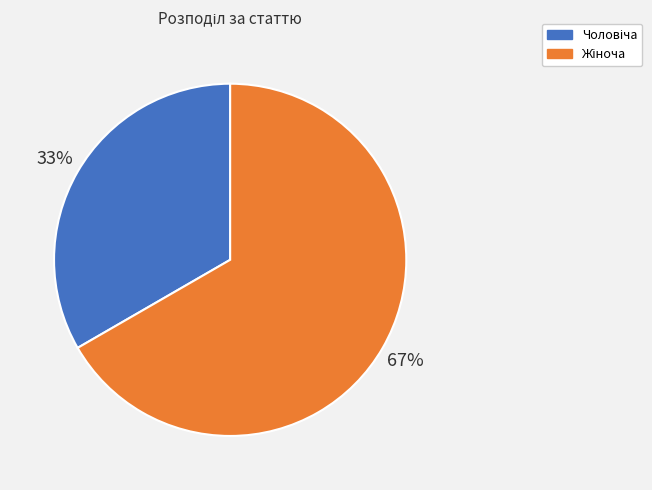

To the nearest percent, what is the average slice percentage?

50%